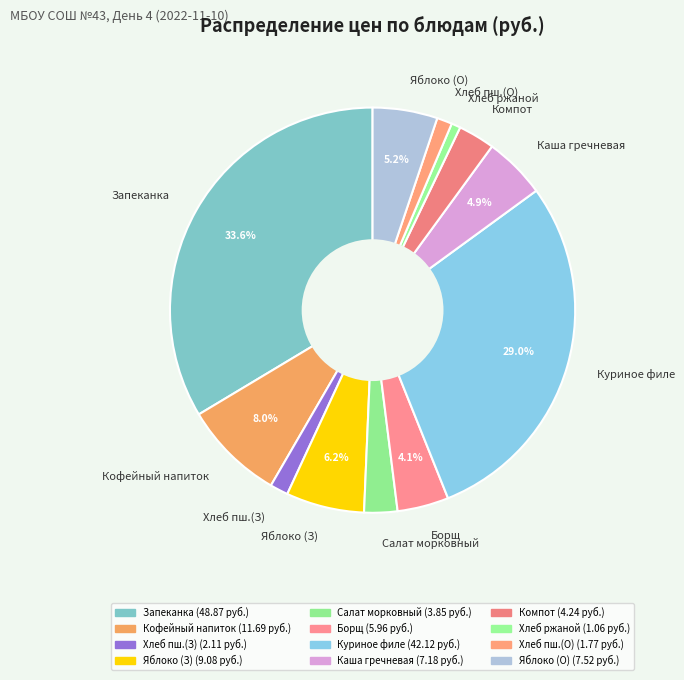

Count the number of slices in the pie.

12